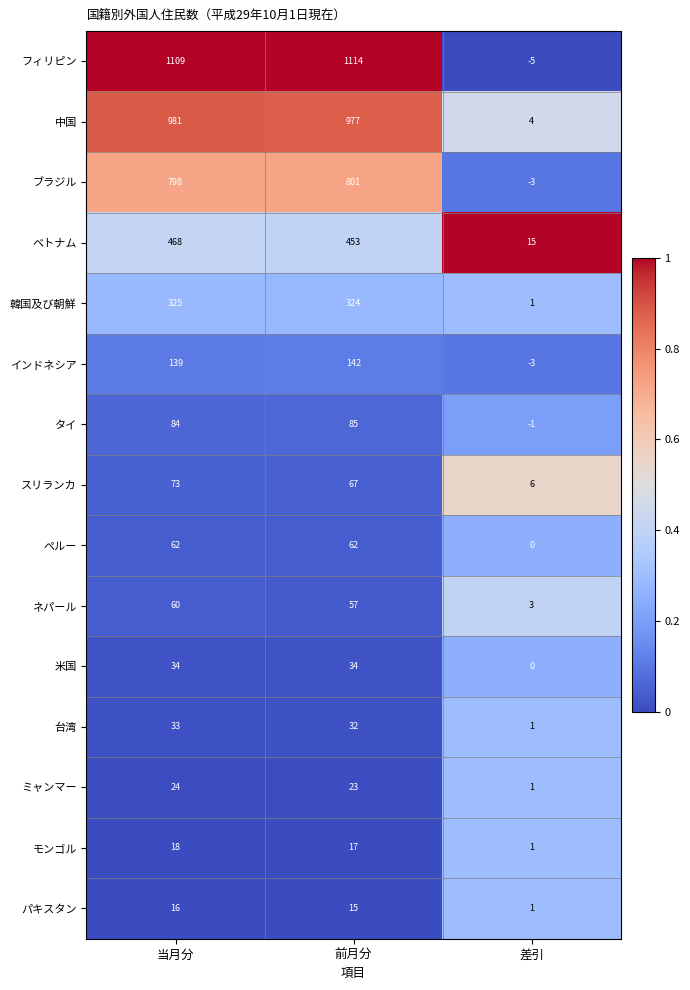

What is the difference between the maximum and minimum values in the ペルー series?

62